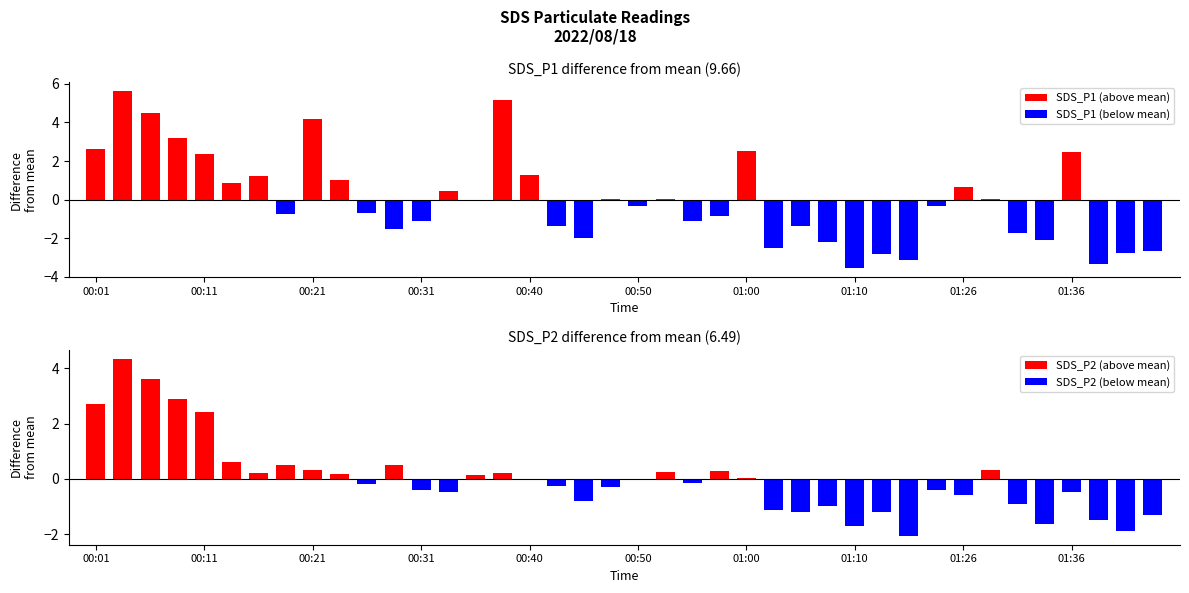

Rank the categories by SDS_P1 value from highest to lowest.

00:04, 00:38, 00:06, 00:21, 00:09, 00:01, 01:00, 01:36, 00:11, 00:40, 00:16, 00:23, 00:14, 01:26, 00:33, 00:53, 01:28, 00:48, 00:35, 00:50, 01:23, 00:26, 00:18, 00:58, 00:56, 00:31, 00:43, 01:05, 00:28, 01:31, 00:45, 01:33, 01:08, 01:03, 01:43, 01:40, 01:13, 01:15, 01:38, 01:10